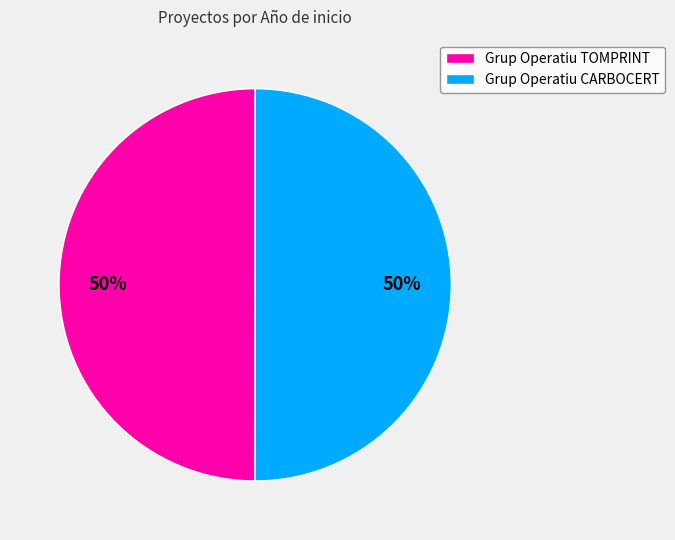

Is it true that Grup Operatiu CARBOCERT is 50% of the pie?

True